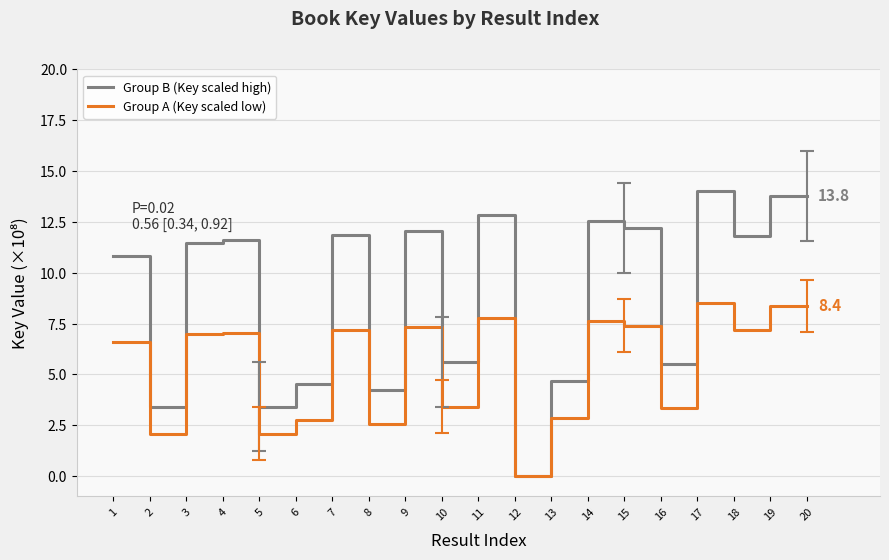

Which category has the lowest value across all series?

12